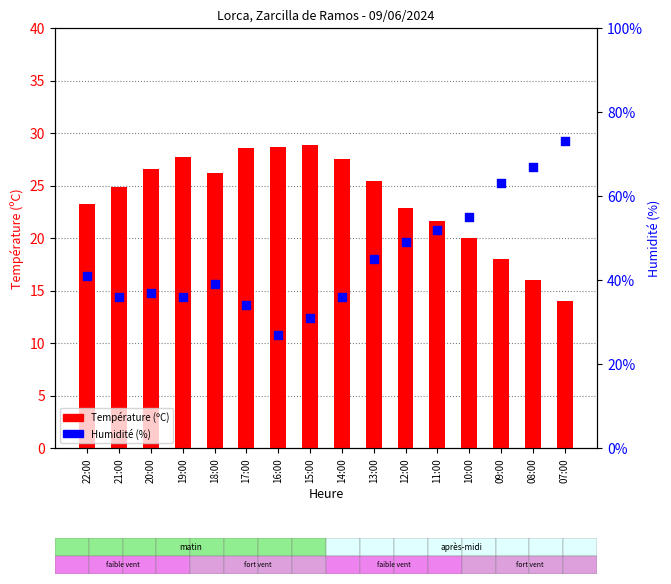

At how many categories does at least one series exceed 59?

3